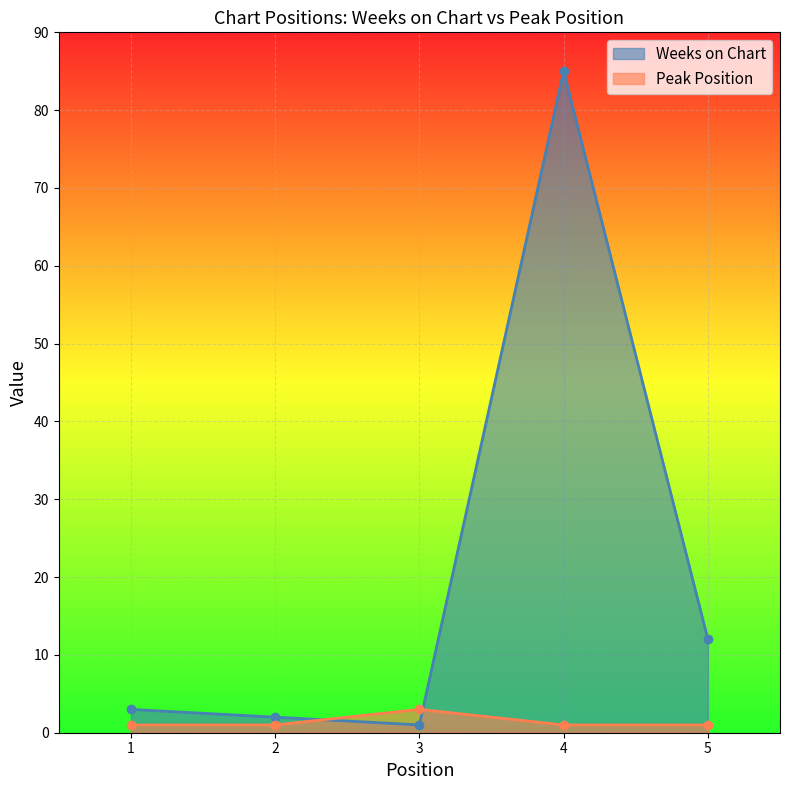

At which category is the sum across all series the highest?

4